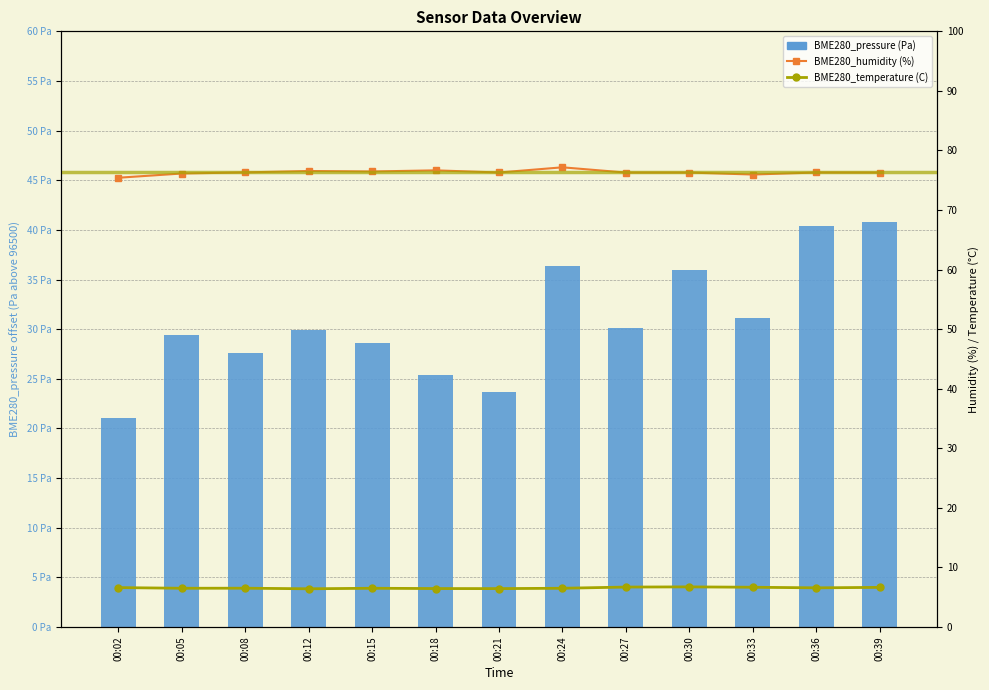

The value of BME280_humidity at 00:36 is 50.2. True or false?

False